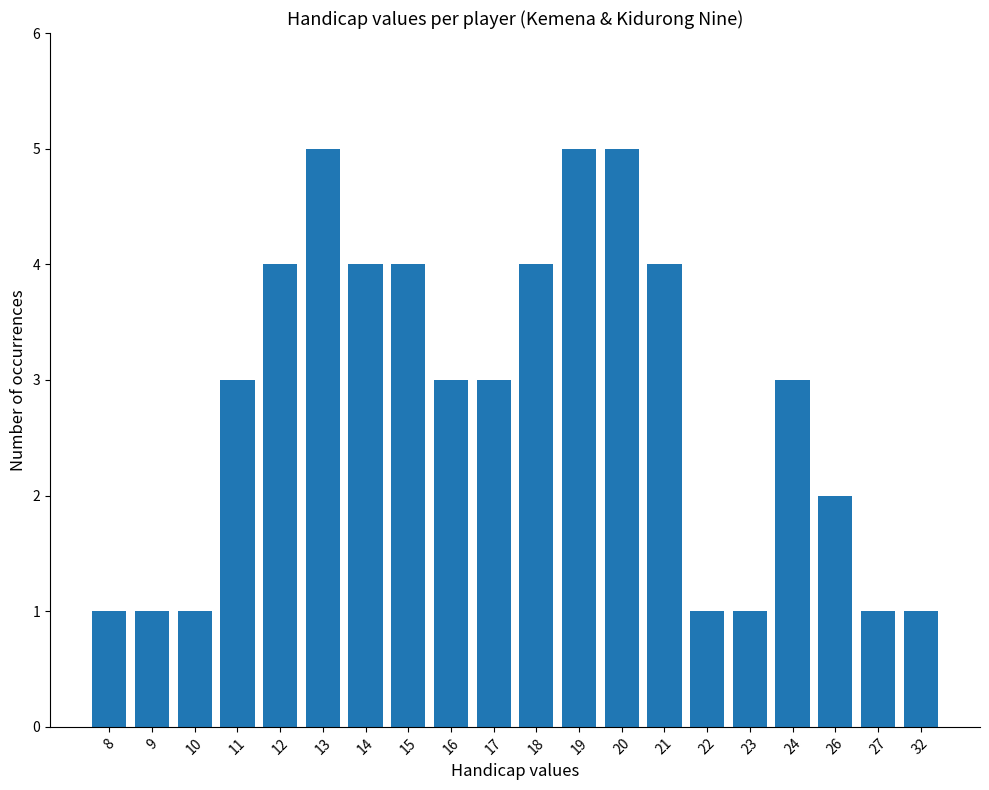

What is the average value?

3